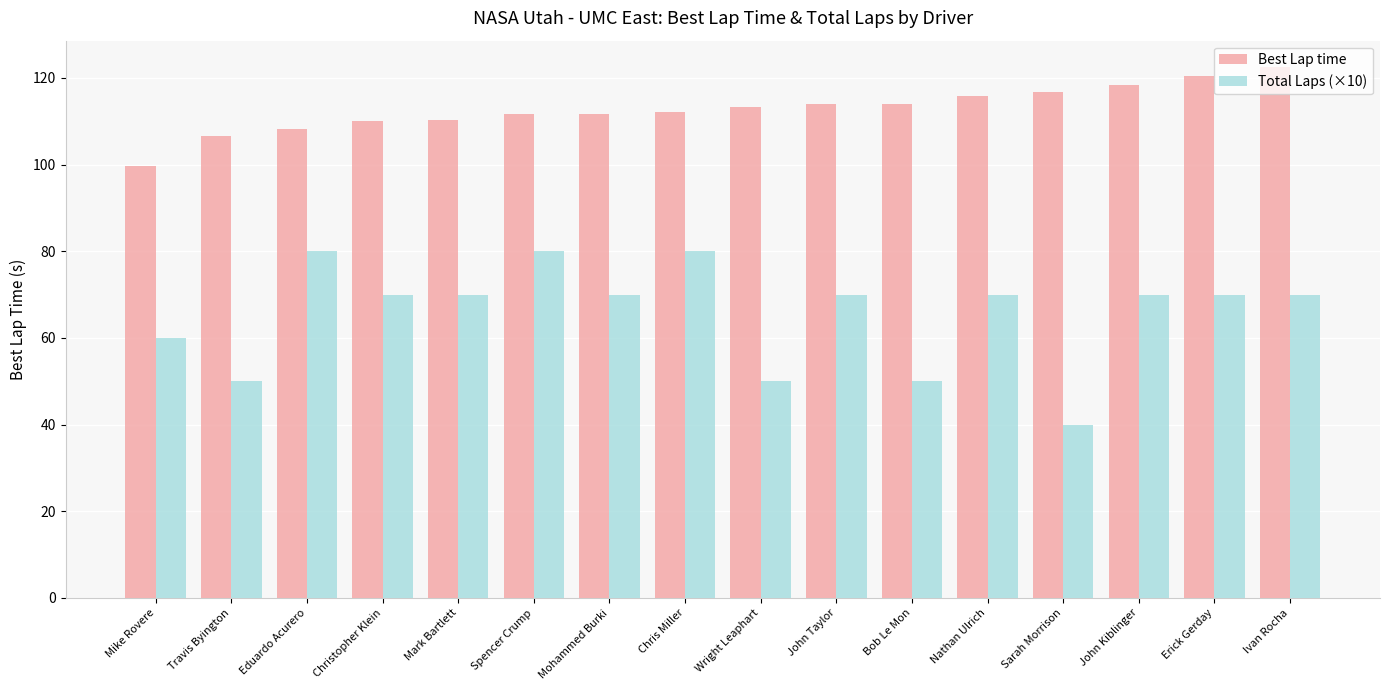

At which label is Total Laps (×10) closest to 60?

Mike Rovere